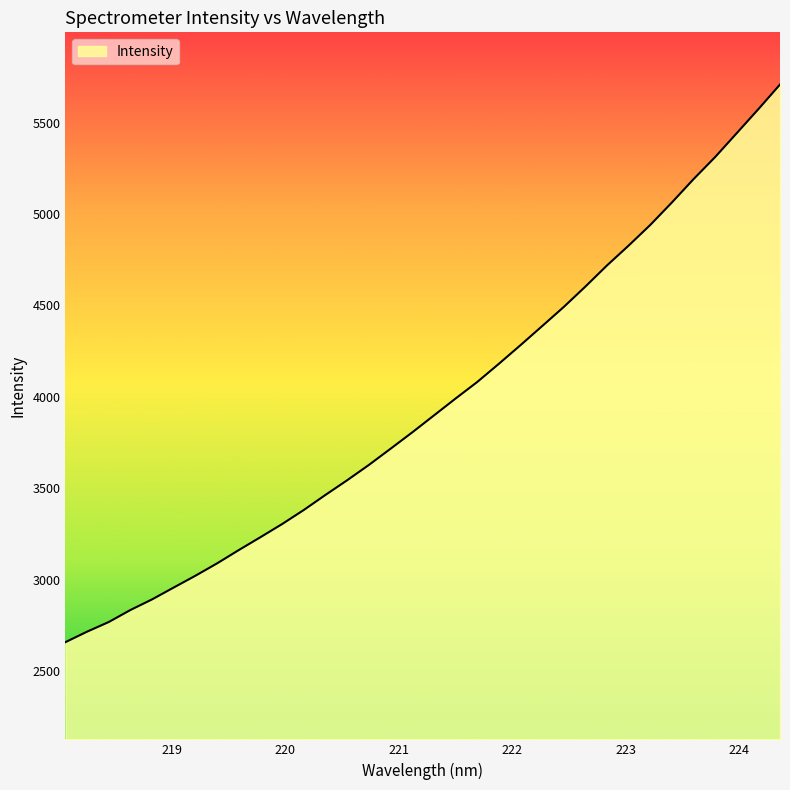

What is the smallest value displayed?

2658.3